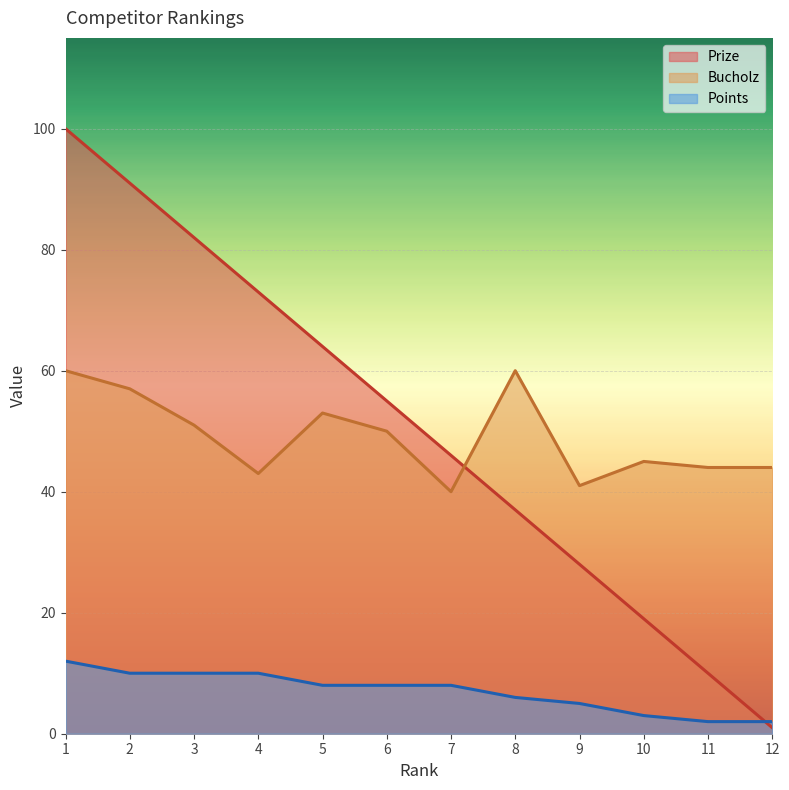

How many categories are shown in the chart?

12